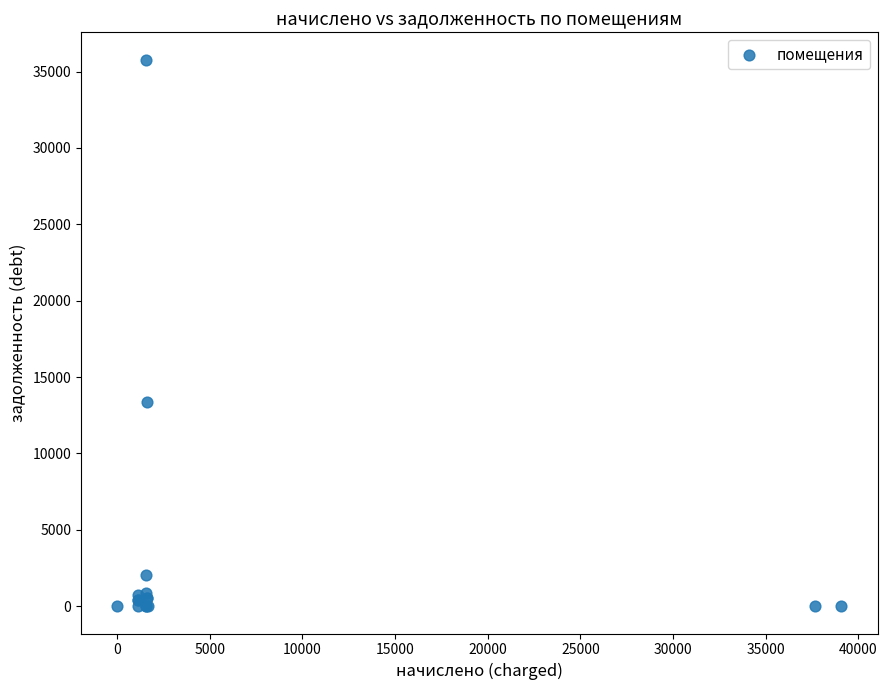

What Y value in the scatter plot is closest to 17888?

13371.0